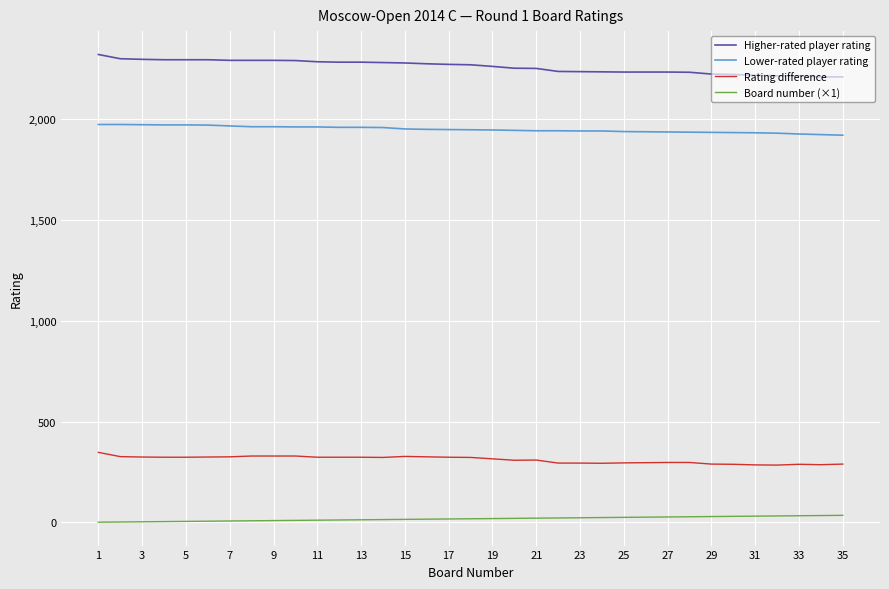

True or false: Board number (×1) and Higher-rated player rating cross at least once.

False